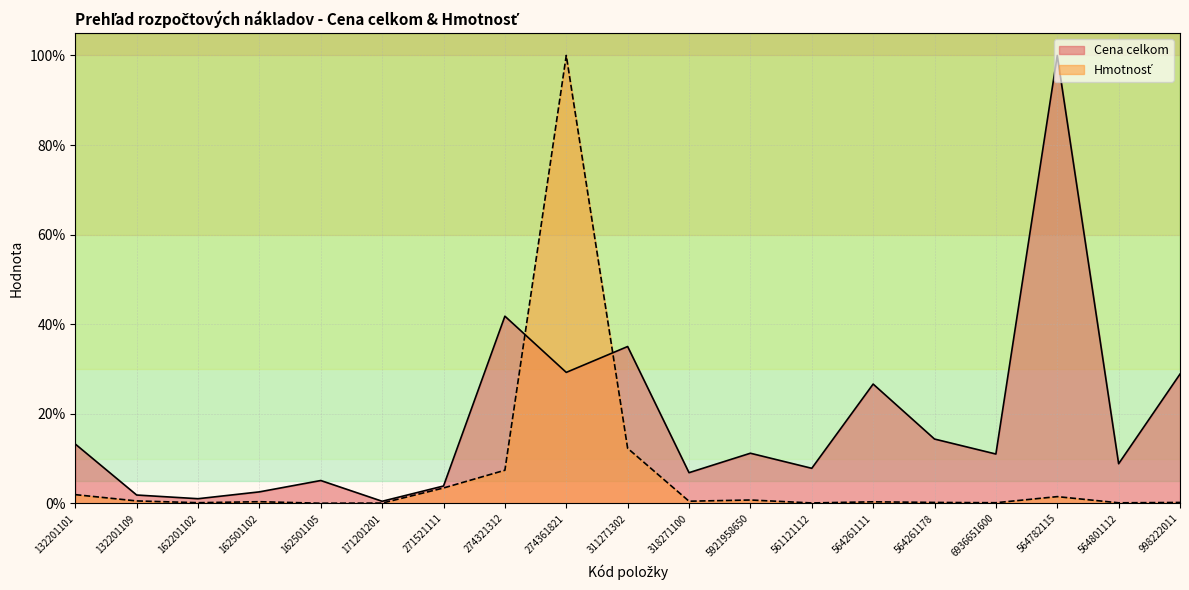

What is the highest value of the Hmotnosť series?

100.0